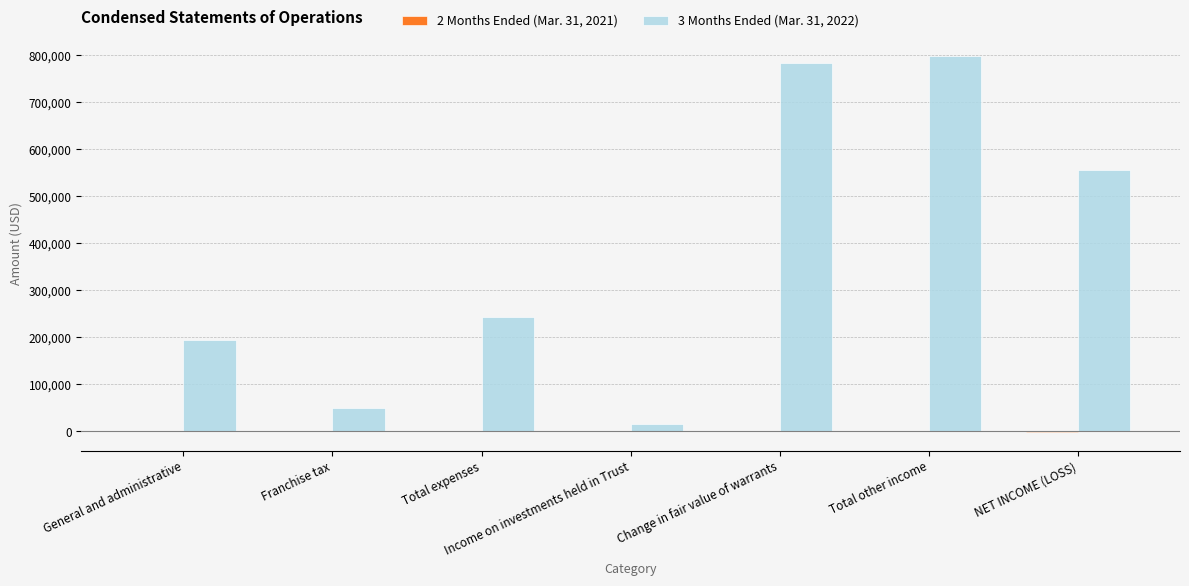

Which series has the largest total across all categories?

3 Months Ended (Mar. 31, 2022)